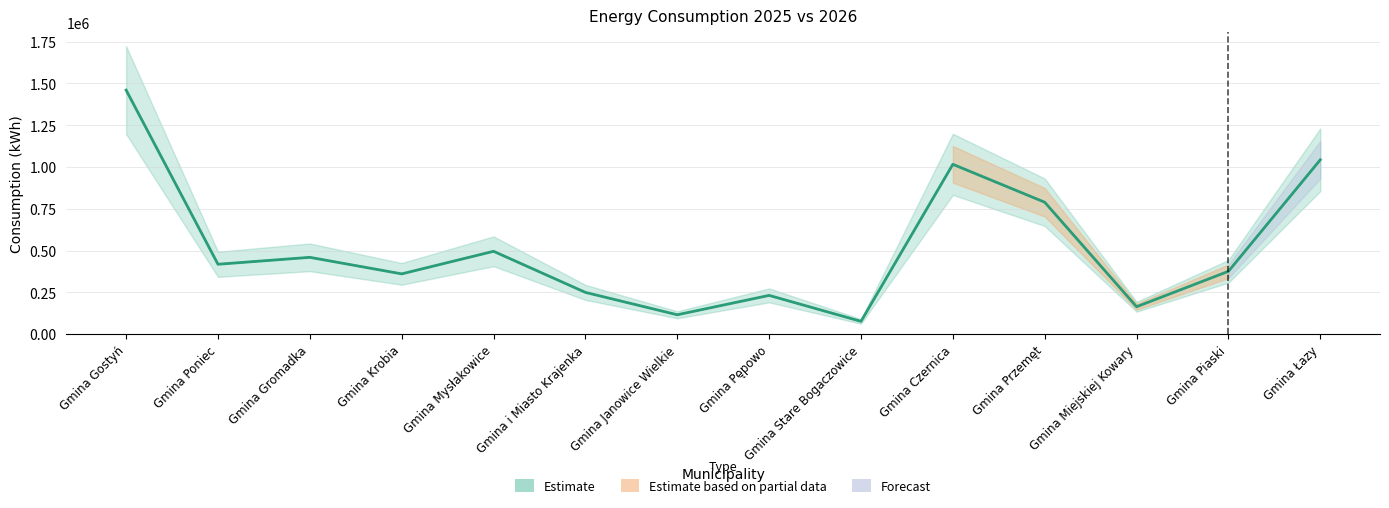

How many lines are shown in the chart?

2